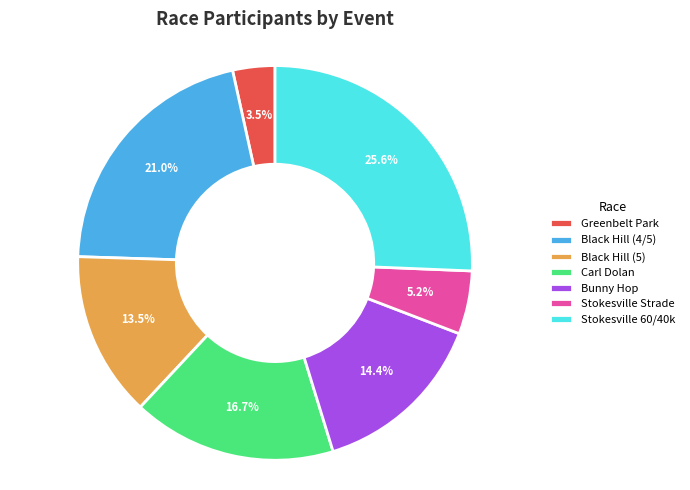

To the nearest percent, what is the difference between the largest and smallest slice percentages?

22%